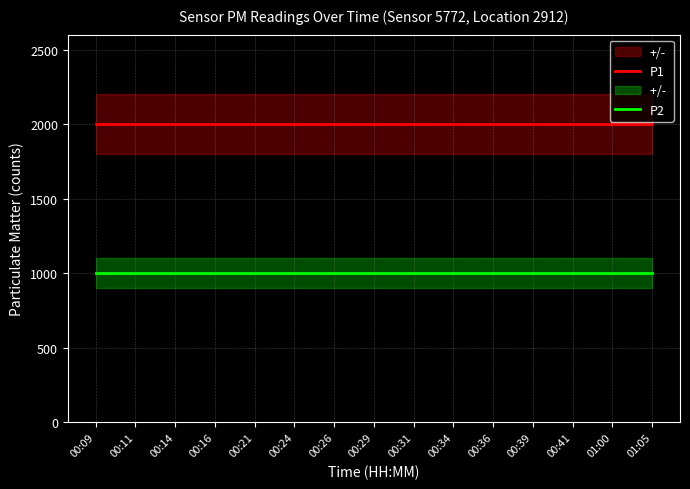

Reading left to right, transcribe all the data shown in this chart.

P1: 00:09=1999.9	00:11=1999.9	00:14=1999.9	00:16=1999.9	00:21=1999.9	00:24=1999.9	00:26=1999.9	00:29=1999.9	00:31=1999.9	00:34=1999.9	00:36=1999.9	00:39=1999.9	00:41=1999.9	01:00=1999.9	01:05=1999.9
P2: 00:09=999.9	00:11=999.9	00:14=999.9	00:16=999.9	00:21=999.9	00:24=999.9	00:26=999.9	00:29=999.9	00:31=999.9	00:34=999.9	00:36=999.9	00:39=999.9	00:41=999.9	01:00=999.9	01:05=999.9